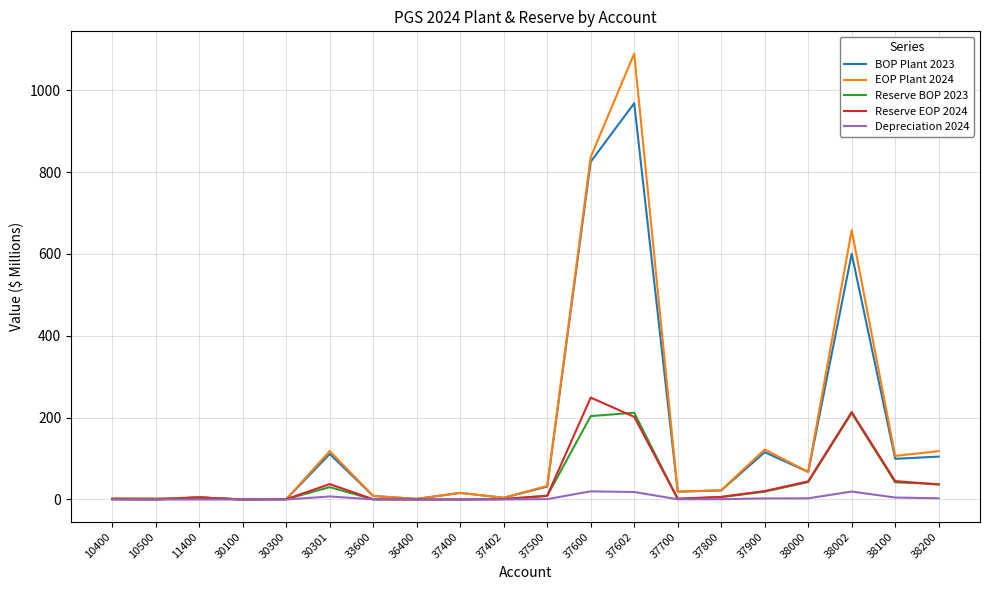

At which label is BOP Plant 2023 closest to 484?

38002